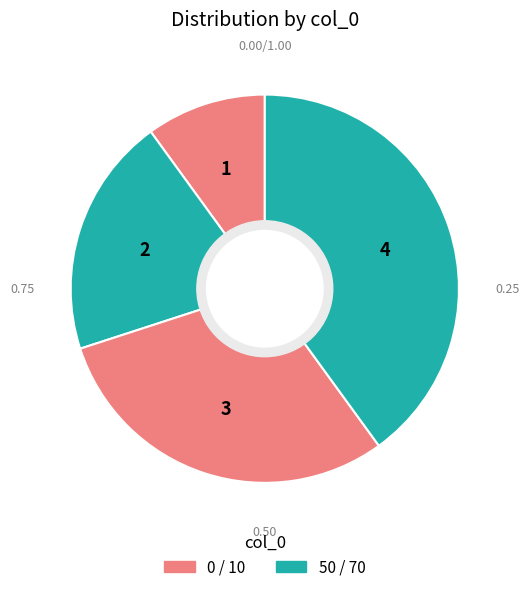

How many slices are in this pie chart?

4